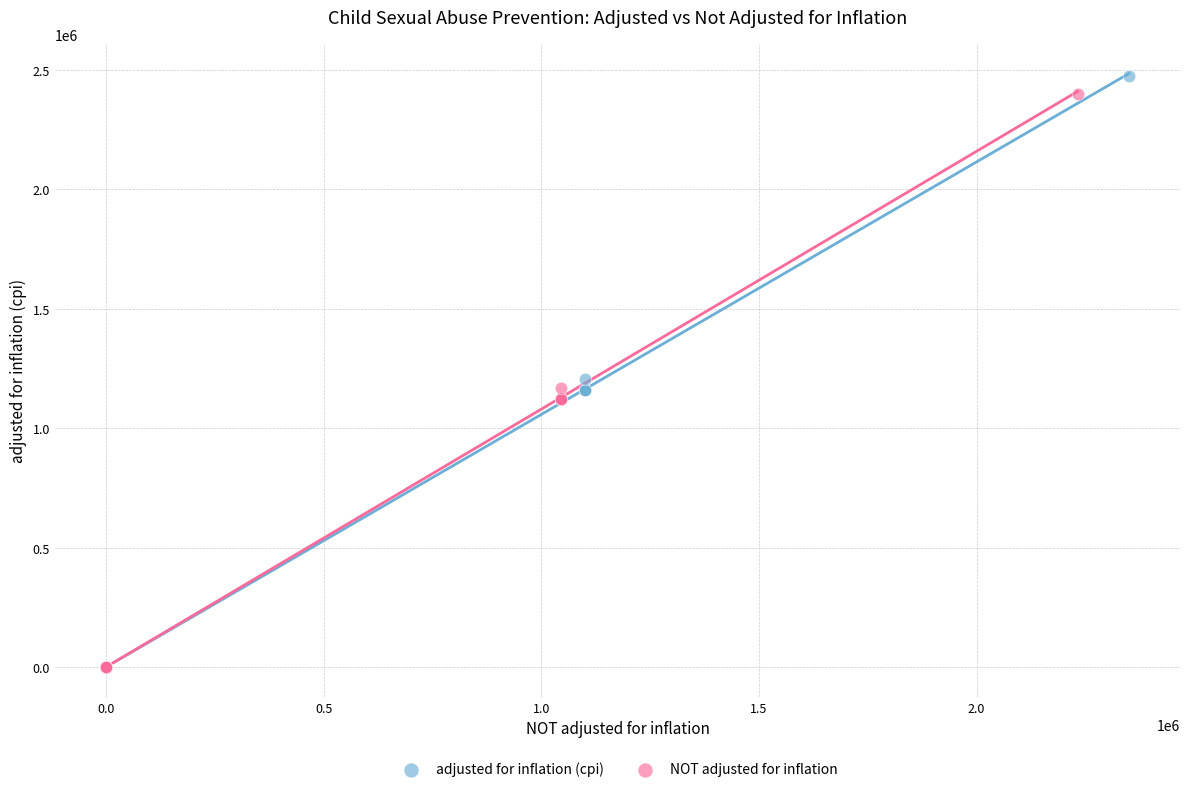

Which series has the largest Y range (max minus min)?

adjusted for inflation (cpi)